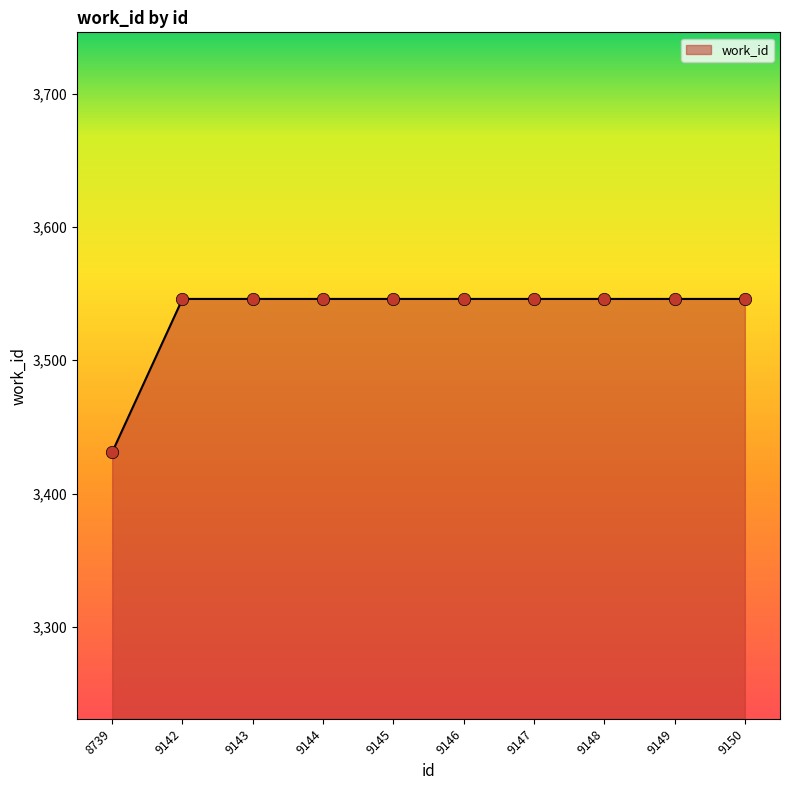

Approximately how many times larger is the value at 9143 compared to 9145?

1.0